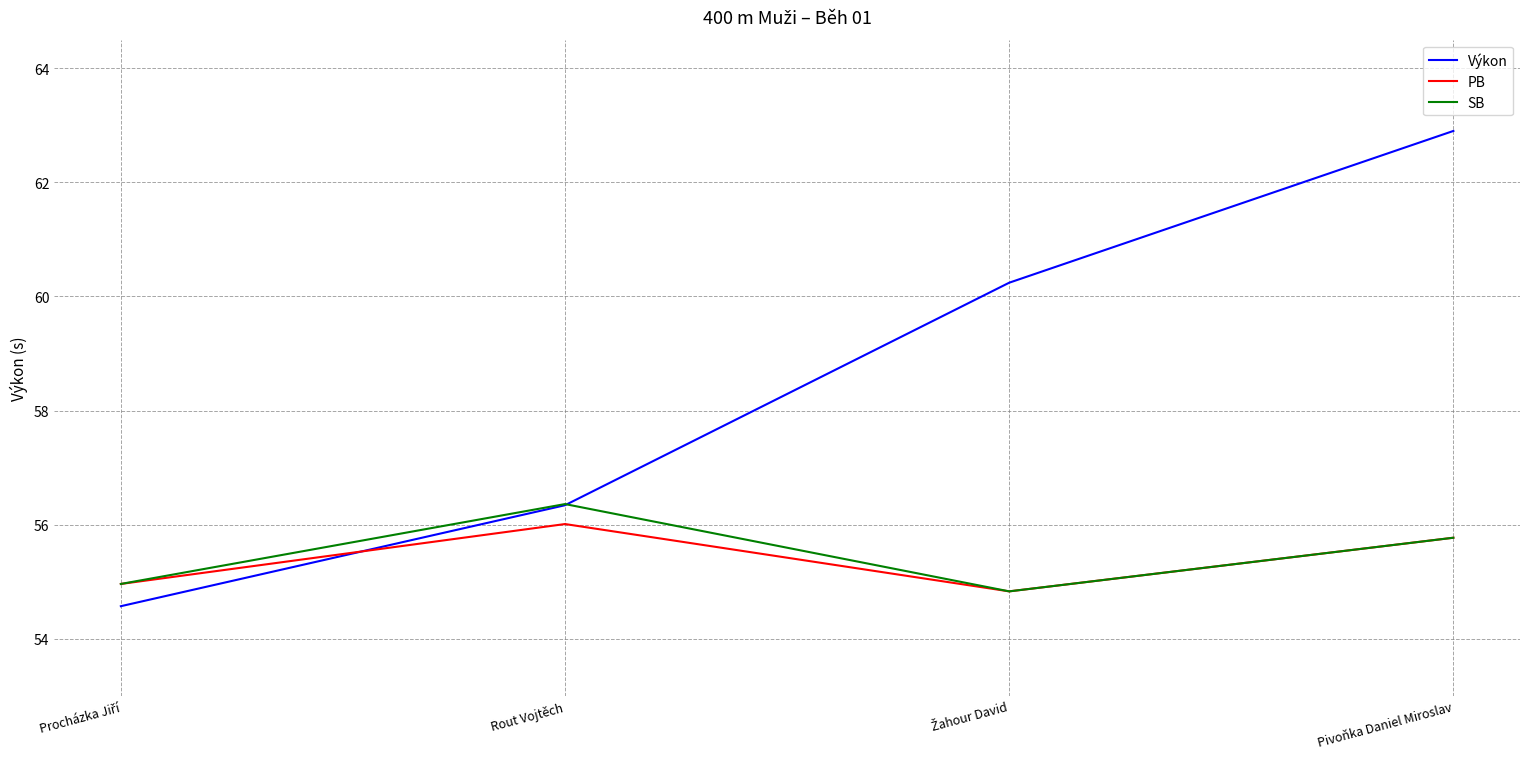

How many intersections are there between Výkon and PB?

1